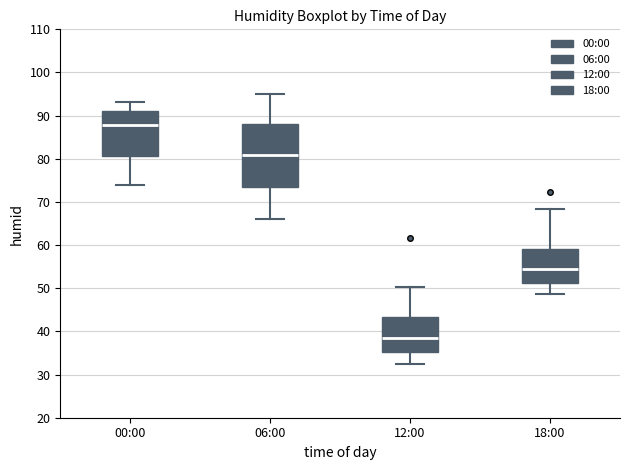

Reading left to right, transcribe this box plot: for each box, give where its median line is, the range the box spans, and where its two whiskers end, as read against the y-axis. The values are not printed on the chart, so give them approximately, as read against the axis.

00:00: median 88, box 81 to 91, whiskers 74 to 93
06:00: median 81, box 73 to 88, whiskers 66 to 95
12:00: median 38, box 35 to 43, whiskers 32 to 50
18:00: median 54, box 51 to 59, whiskers 49 to 68